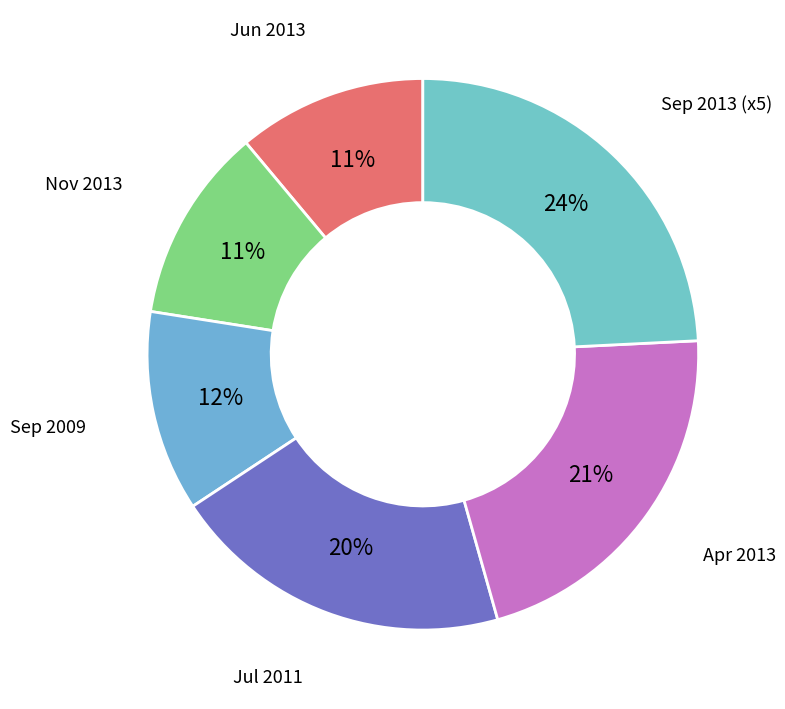

Is it true that Jul 2011 is 35% of the pie?

False